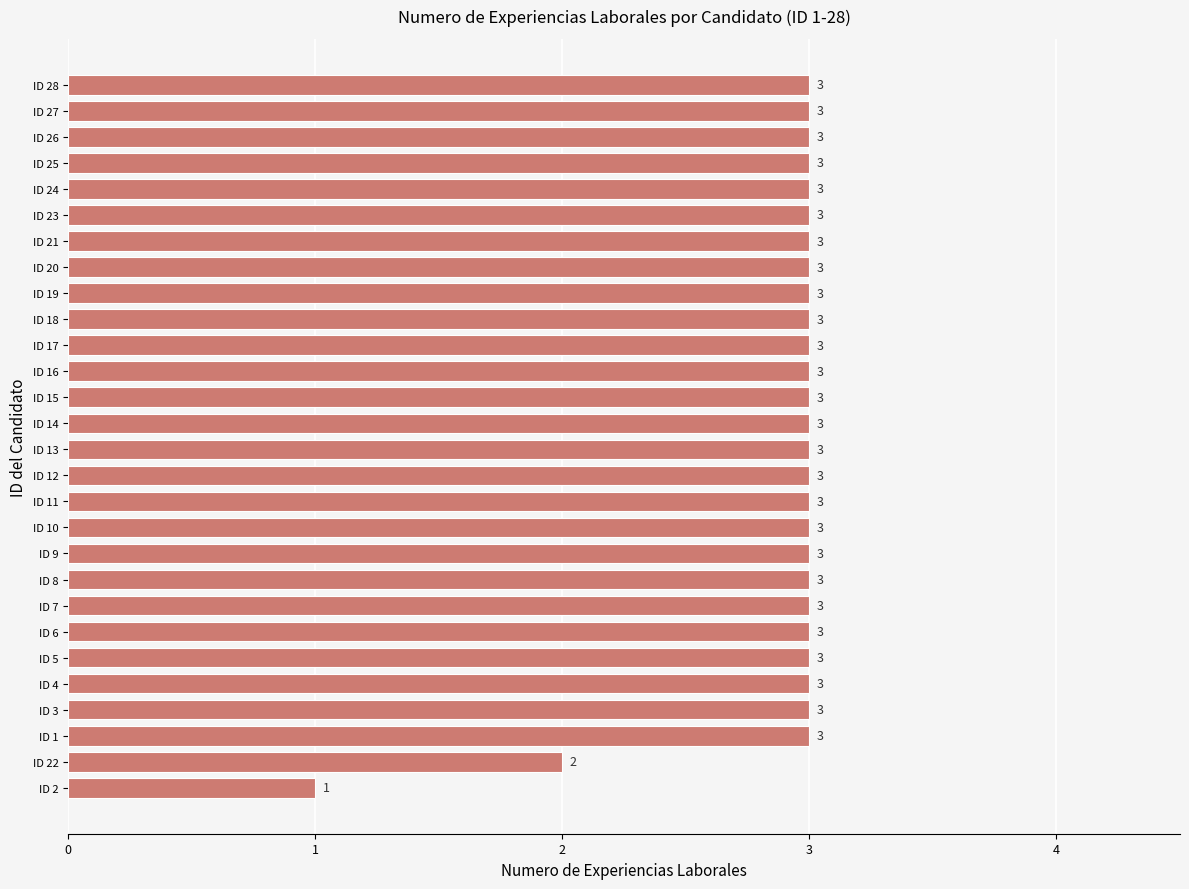

Is it true that the value at ID 28 is 3?

True